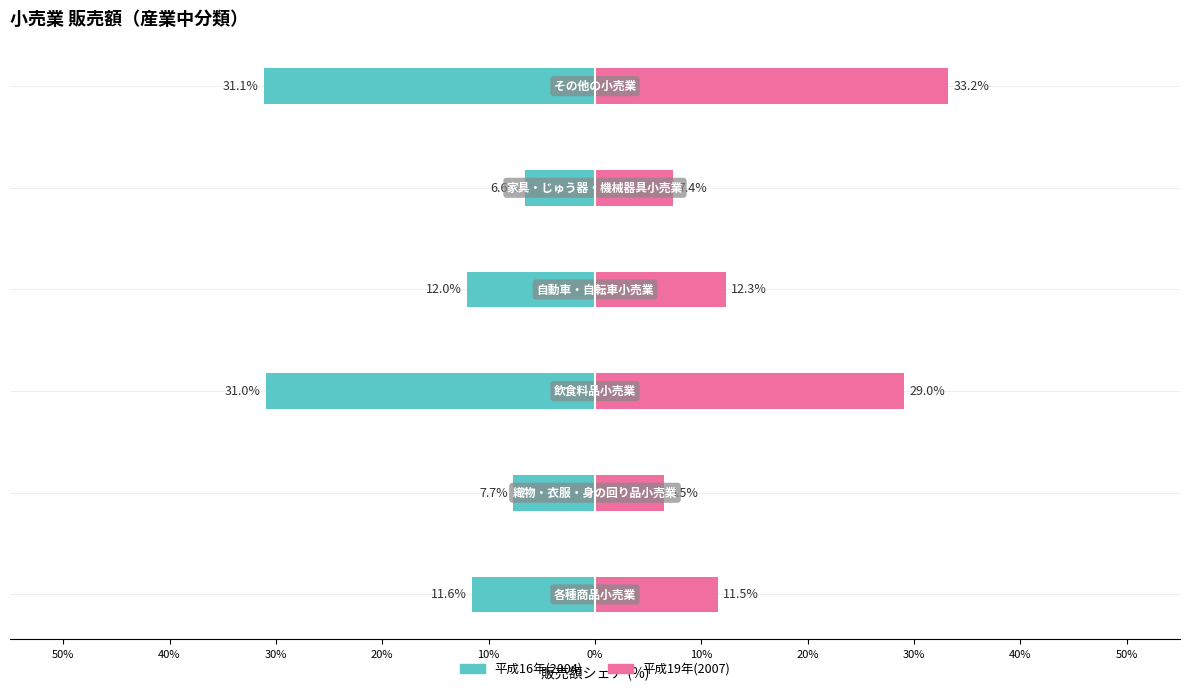

Rank the series at 10% from lowest to highest value.

平成16年(2004), 平成19年(2007)